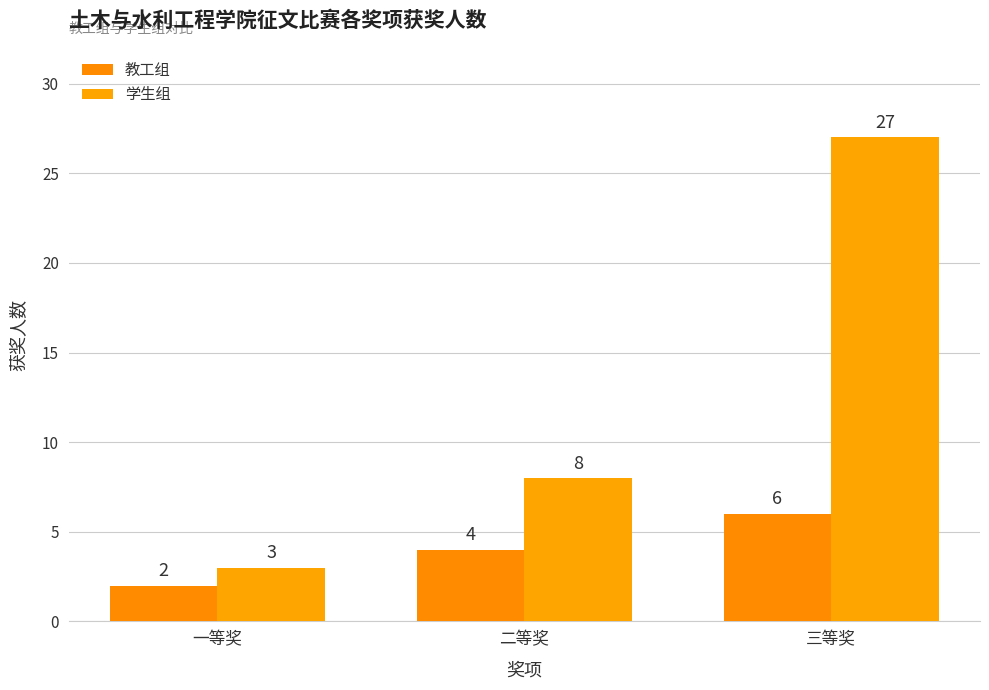

Which series has the largest total across all categories?

学生组